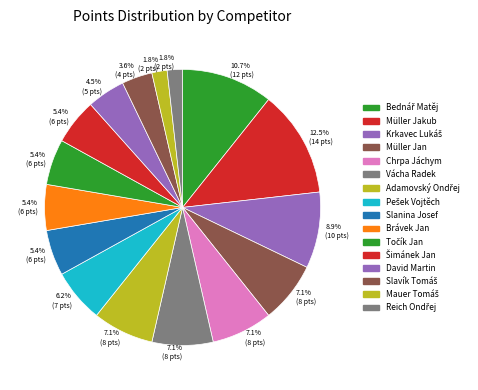

Which category has the biggest portion of the pie?

Müller Jakub